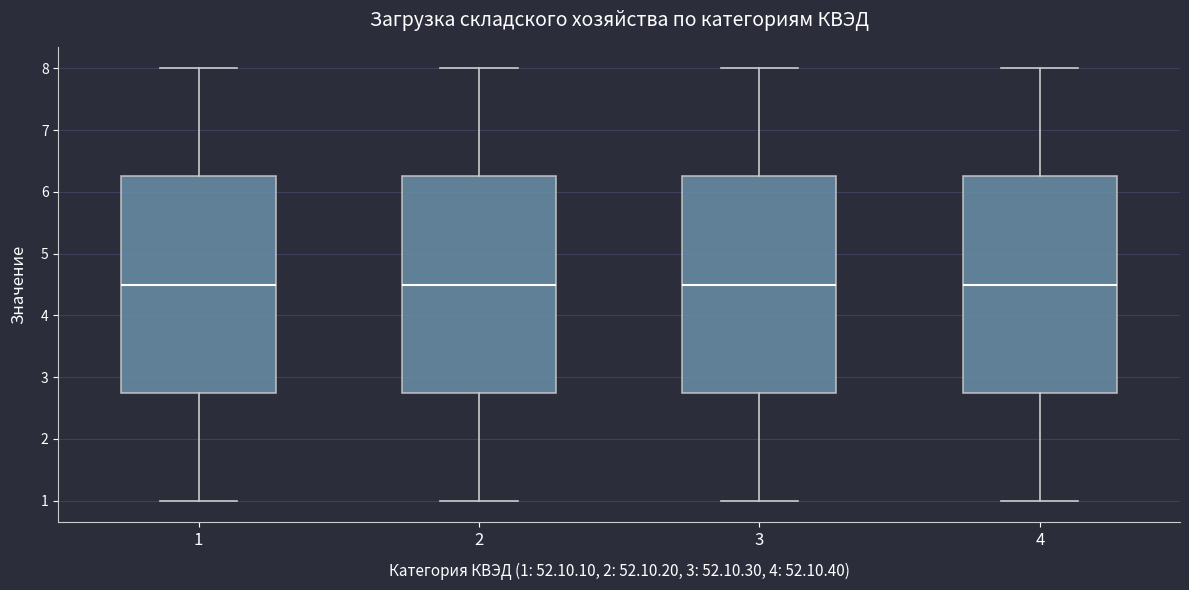

Where is the lower edge of the box at x = 3 on the y-axis? The values are not printed on the chart, so give them approximately, as read against the axis.

2.8